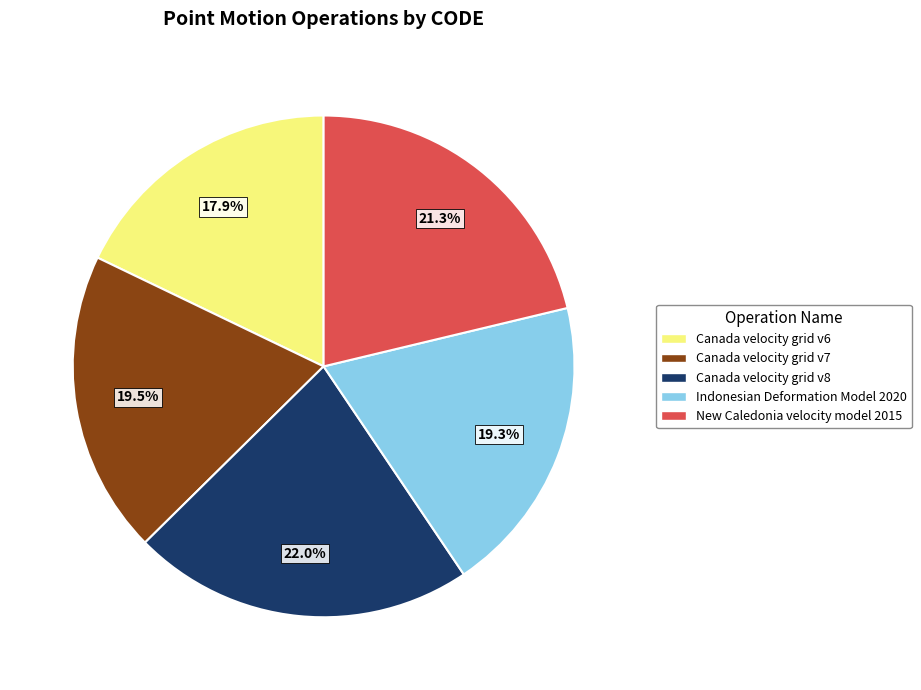

The Canada velocity grid v8 slice represents 22% of the pie. True or false?

True